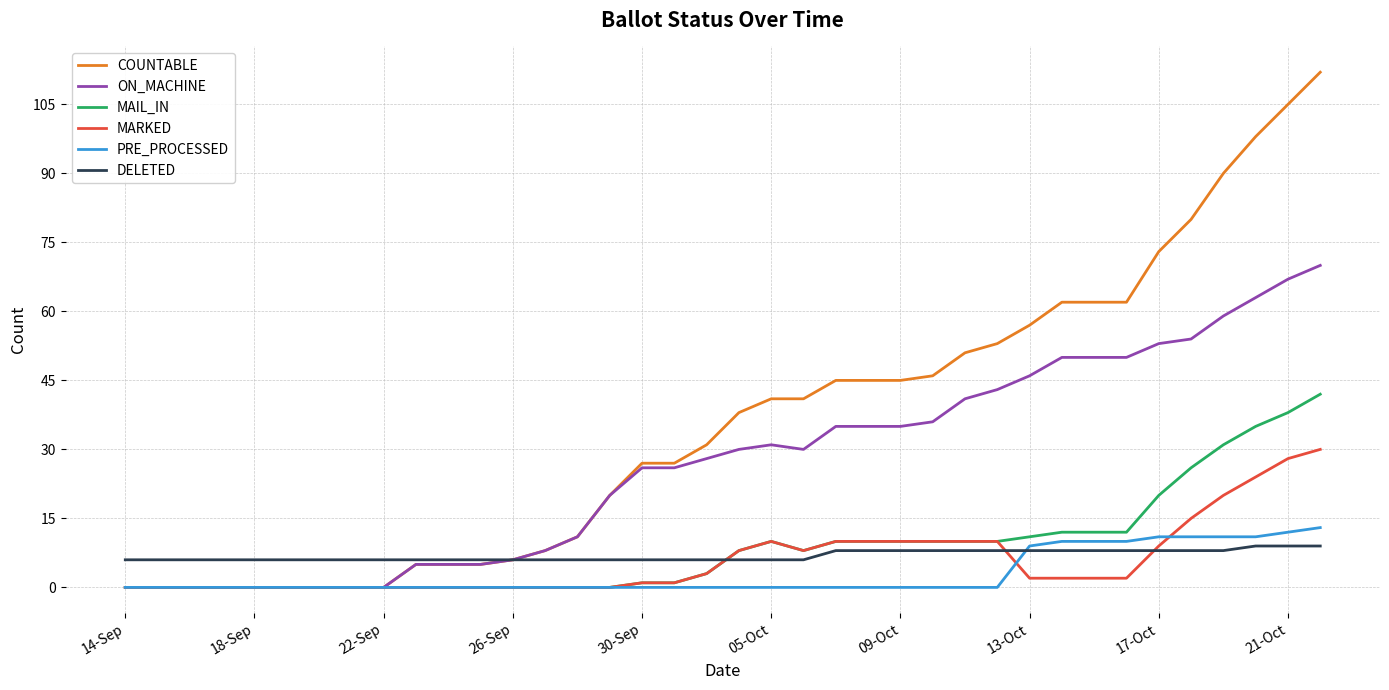

What is the highest value of the ON_MACHINE series?

70